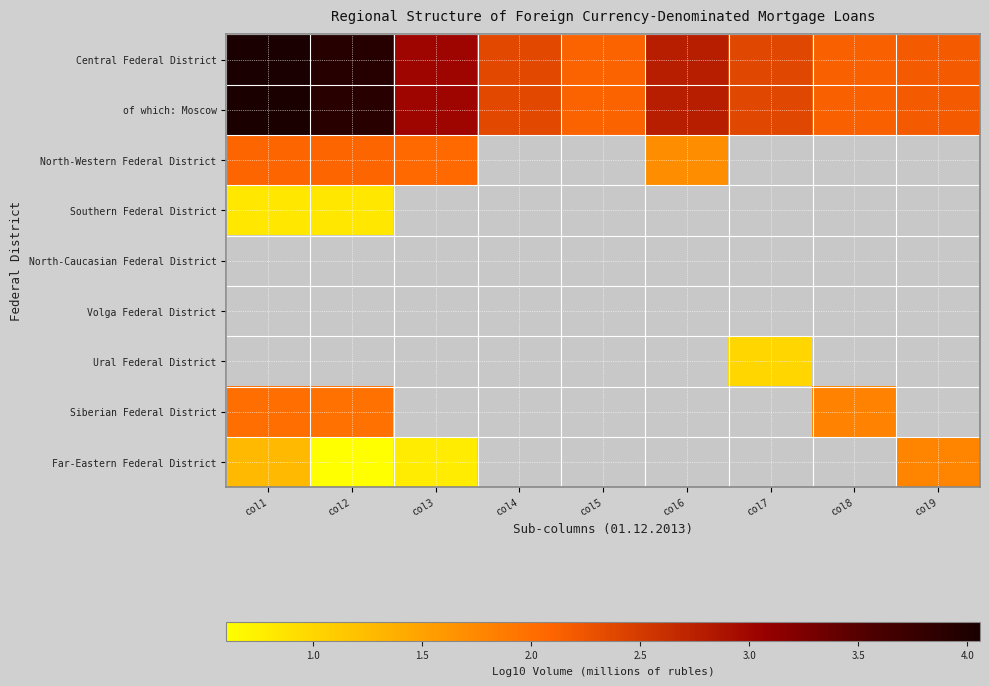

Which category has the lowest value across all series?

col2